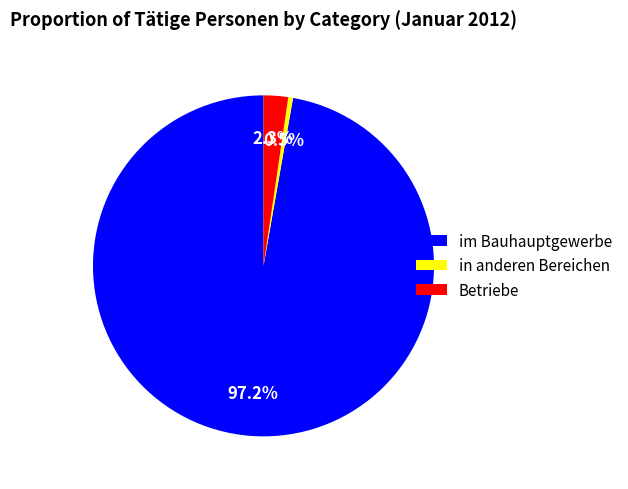

Count the number of slices in the pie.

3